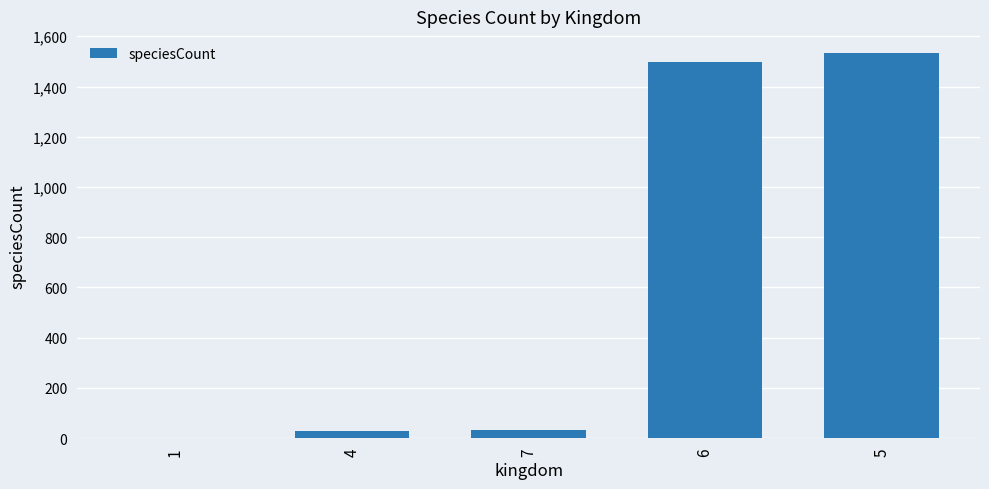

What is the change in value from 7 to 6?

+1464